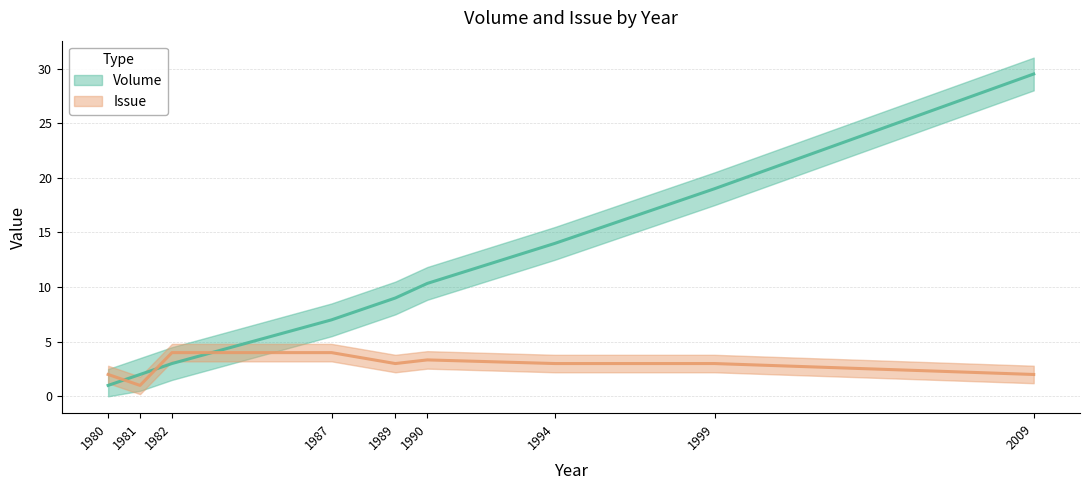

What is the difference between the maximum and minimum values in the Volume series?

29